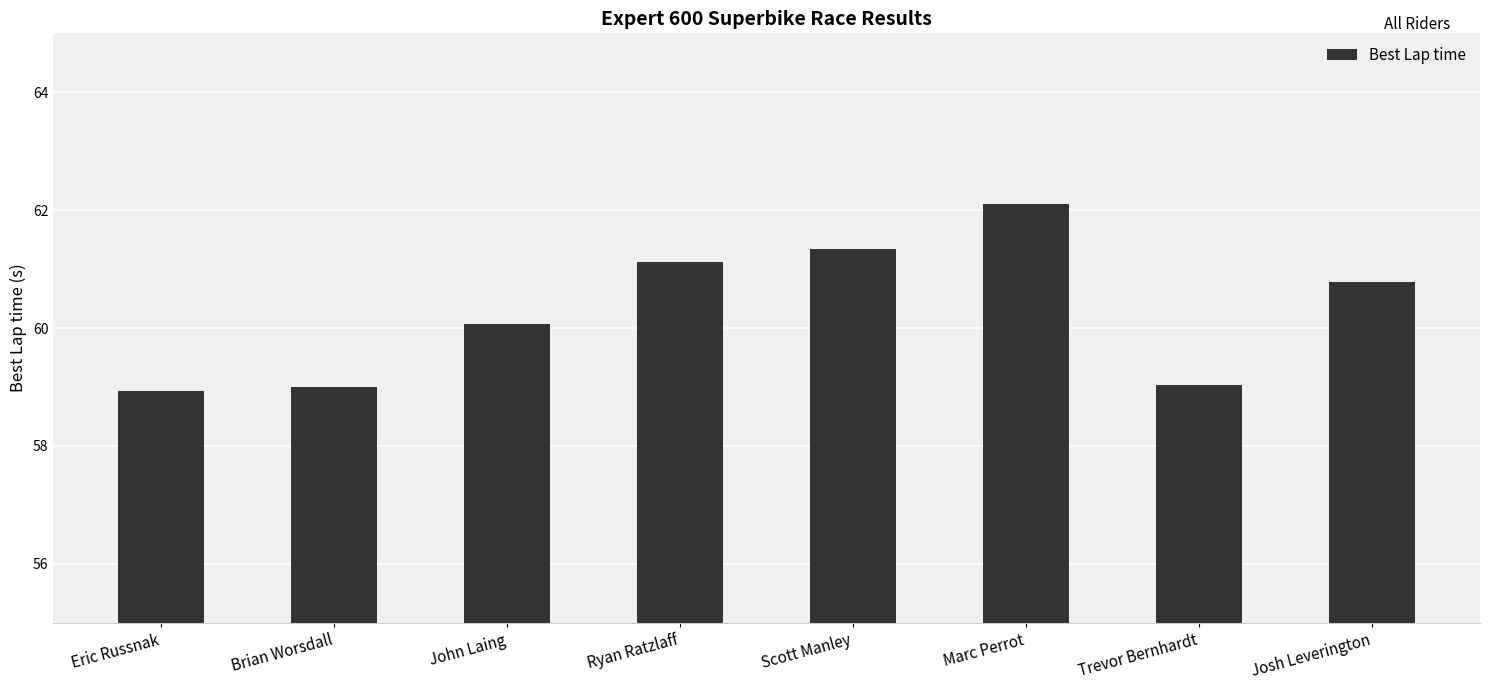

What is the change in value from Brian Worsdall to Scott Manley?

+2.3